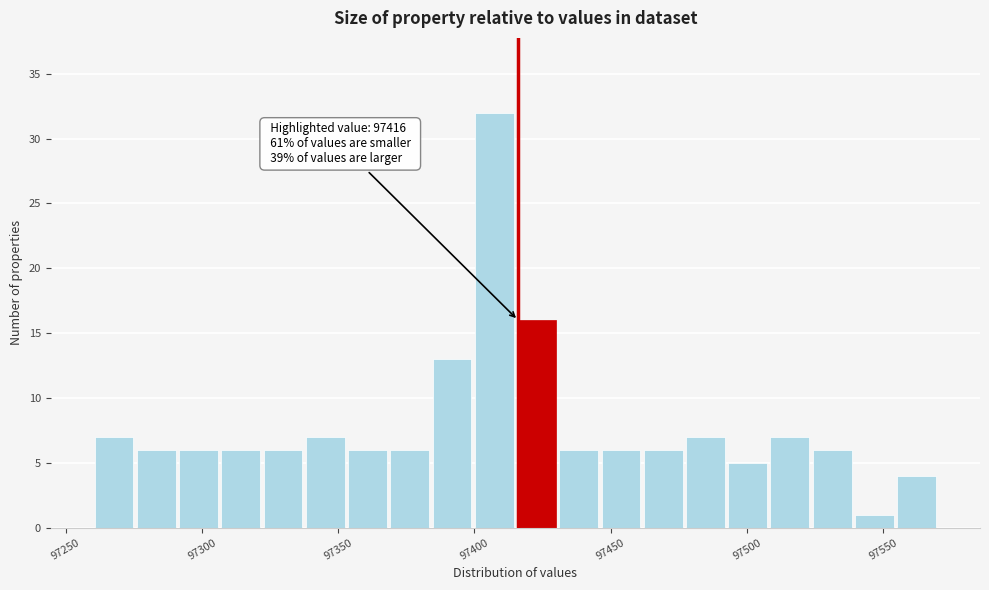

Read against the x-axis, roughly where is the centre of the tallest bar?

97405